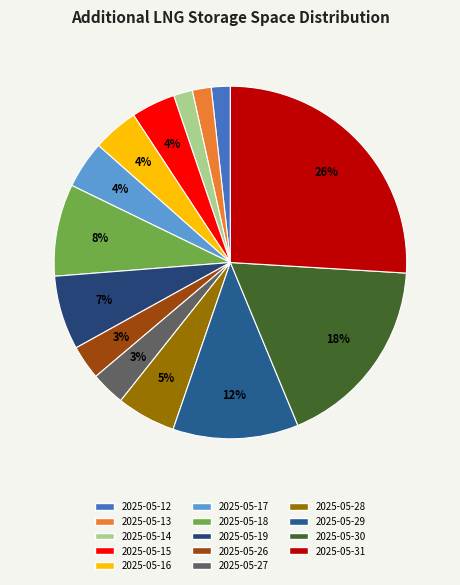

Is there a majority slice in this chart?

No